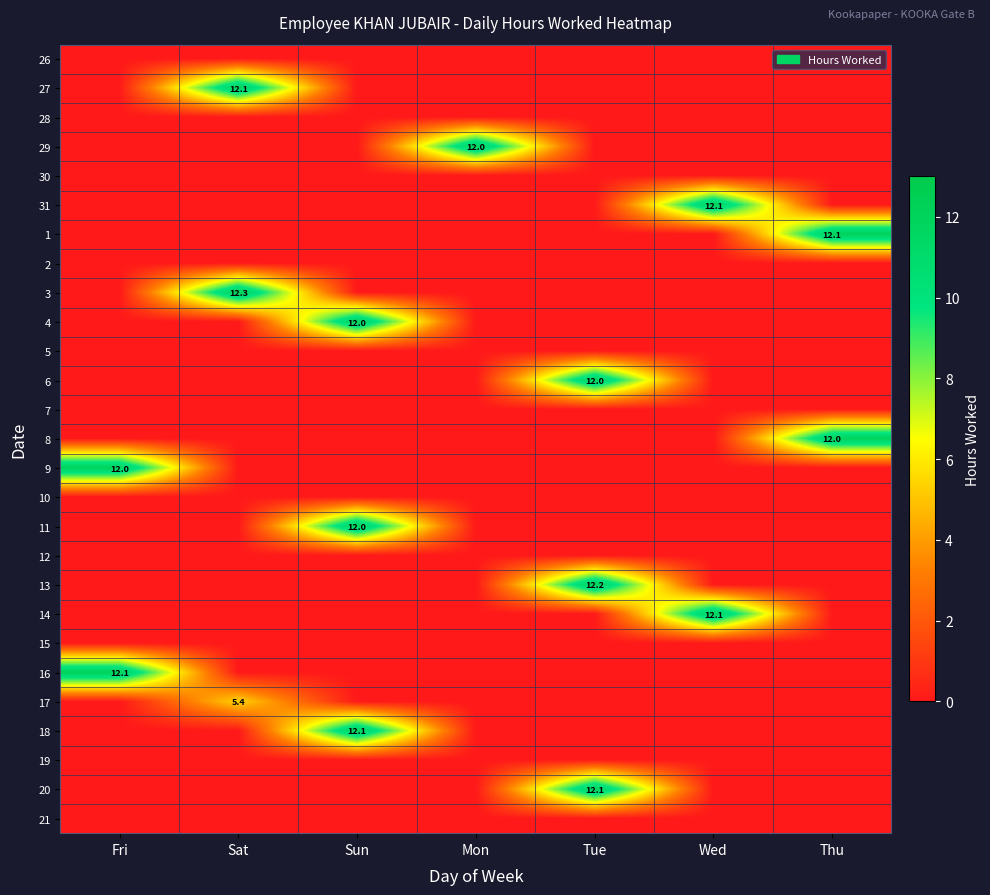

Which category has the lowest value across all series?

Fri